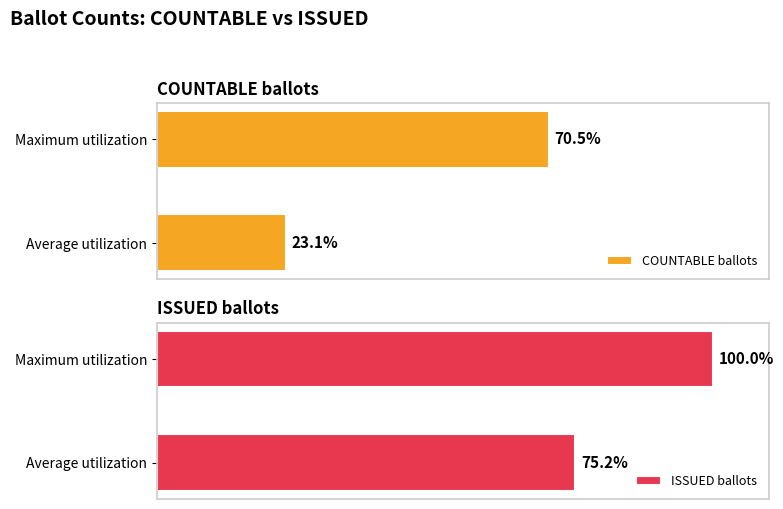

What is the highest value of the ISSUED ballots series?

100.0